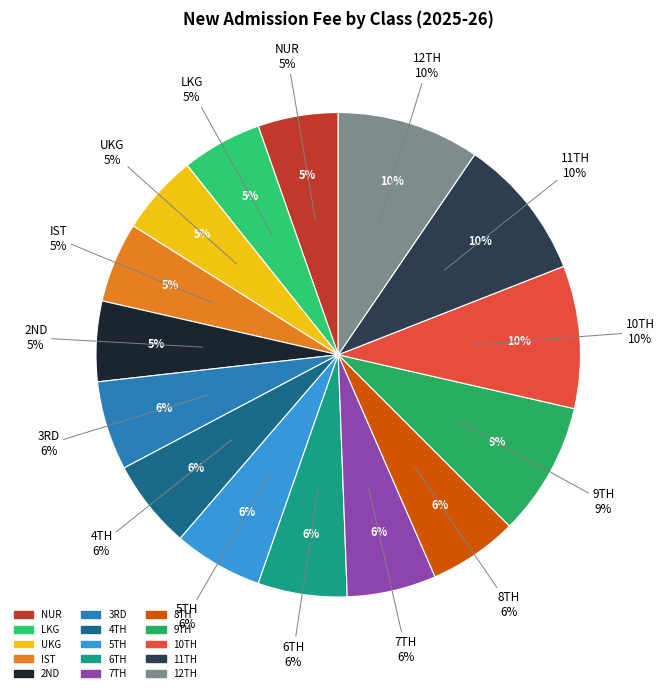

To the nearest percent, what is the average slice percentage?

7%